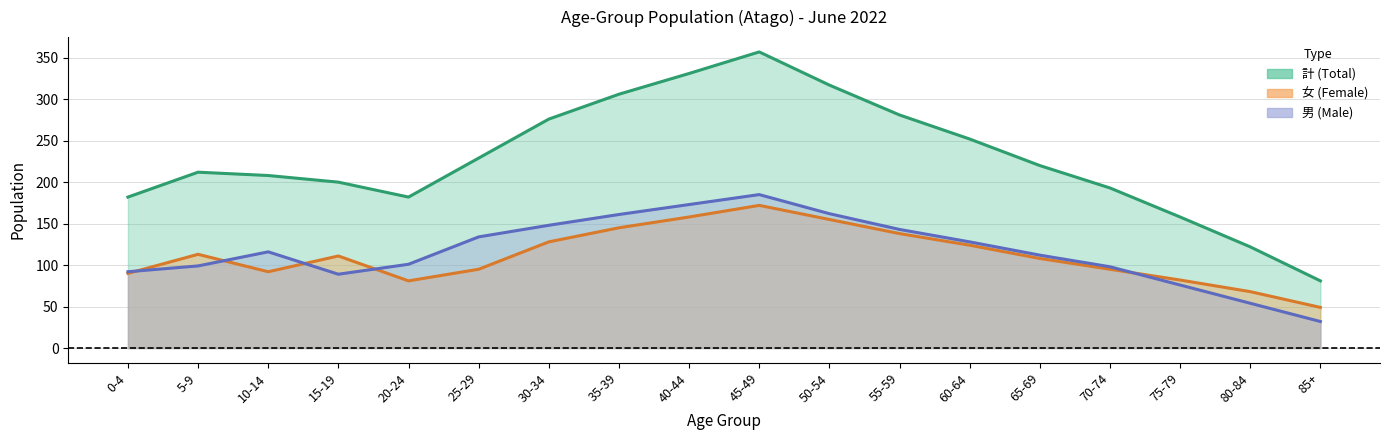

List the series in order of their peak value, highest first.

計 (Total) line, 男 (Male) line, 女 (Female) line